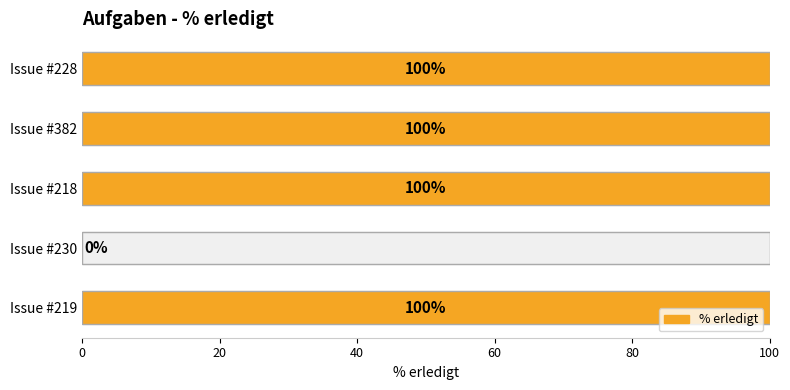

What is the average value?

80